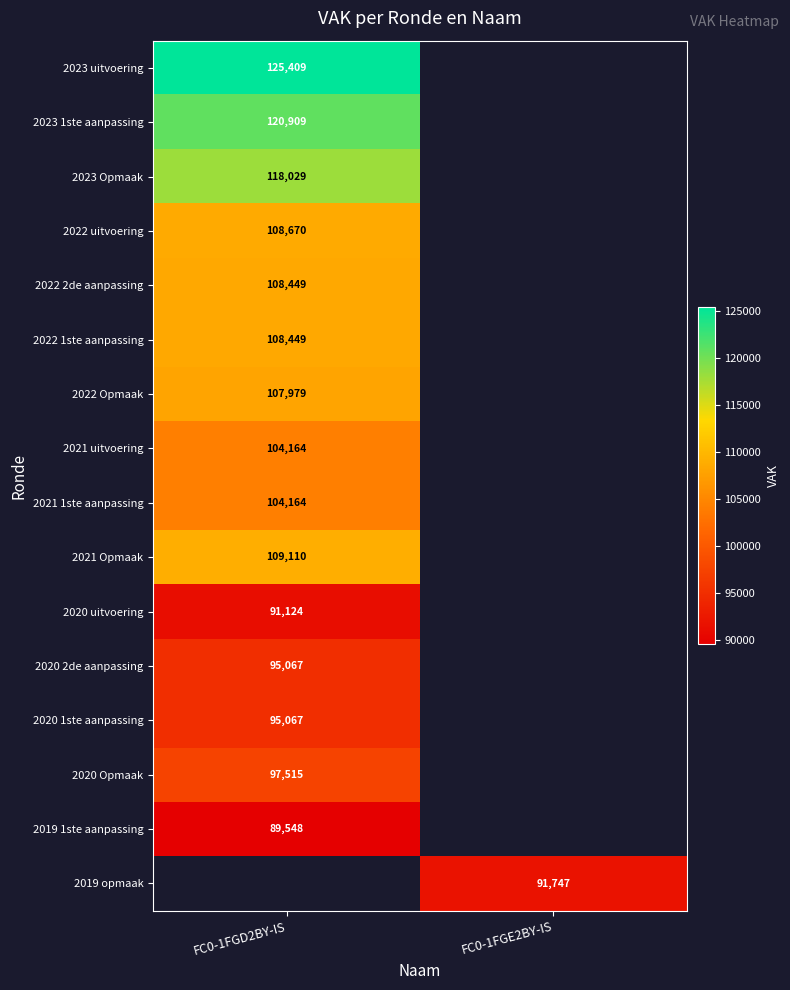

The 2019 opmaak series shows 50732 at FC0-1FGE2BY-IS. True or false?

False